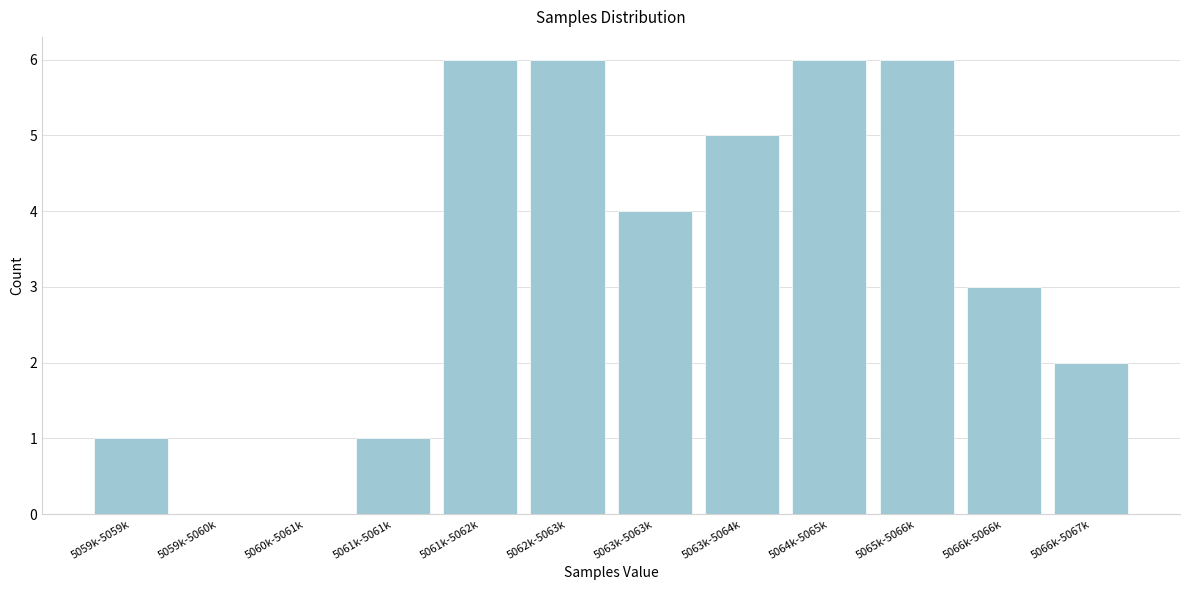

Reading left to right, list all the values displayed in this chart.

5059k-5059k=1	5059k-5060k=0	5060k-5061k=0	5061k-5061k=1	5061k-5062k=6	5062k-5063k=6	5063k-5063k=4	5063k-5064k=5	5064k-5065k=6	5065k-5066k=6	5066k-5066k=3	5066k-5067k=2